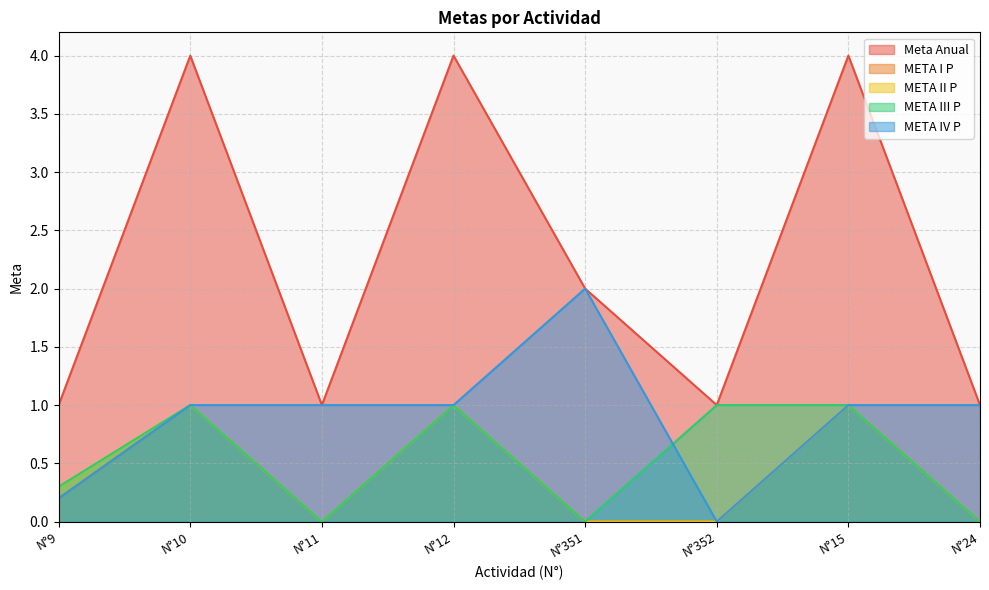

How many interior local valleys does the META II P series have?

1